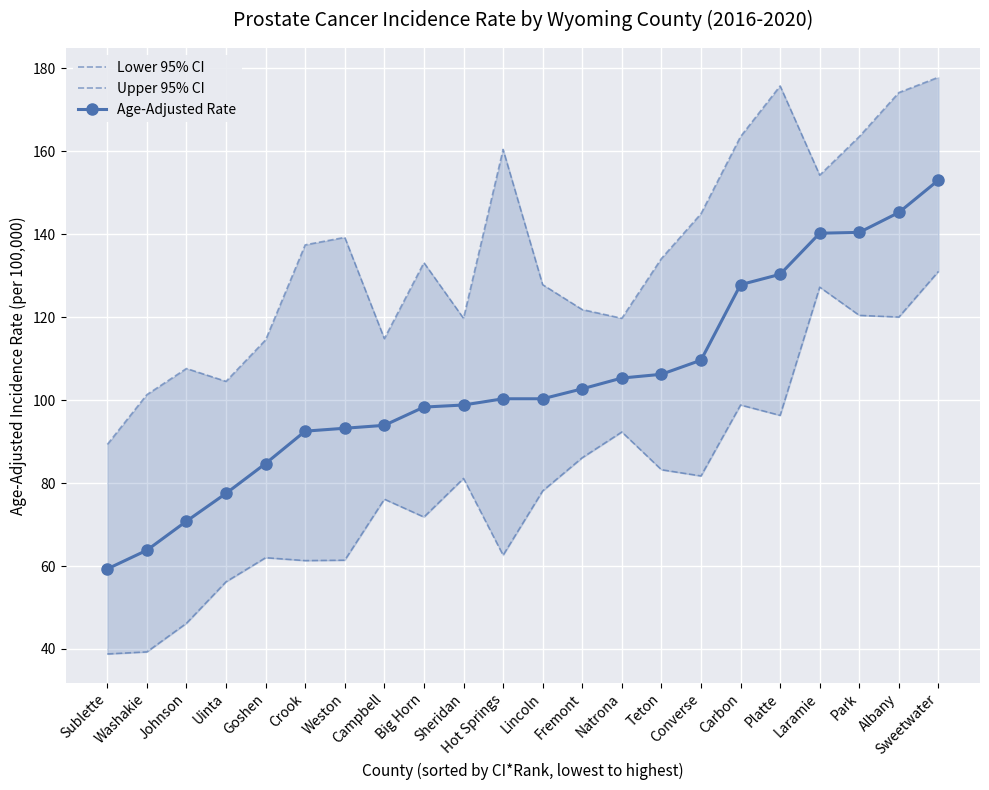

What is the value of the Lower 95% CI point at the 7th from the left?

61.4